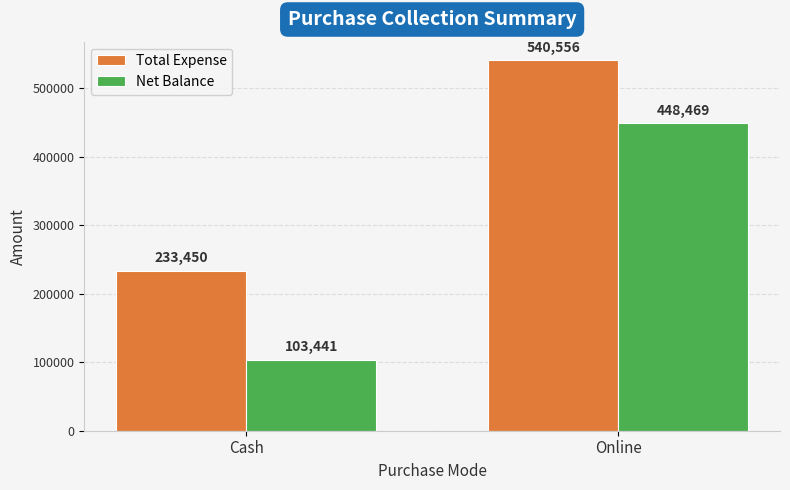

Which series changed the most between Cash and Online?

Net Balance